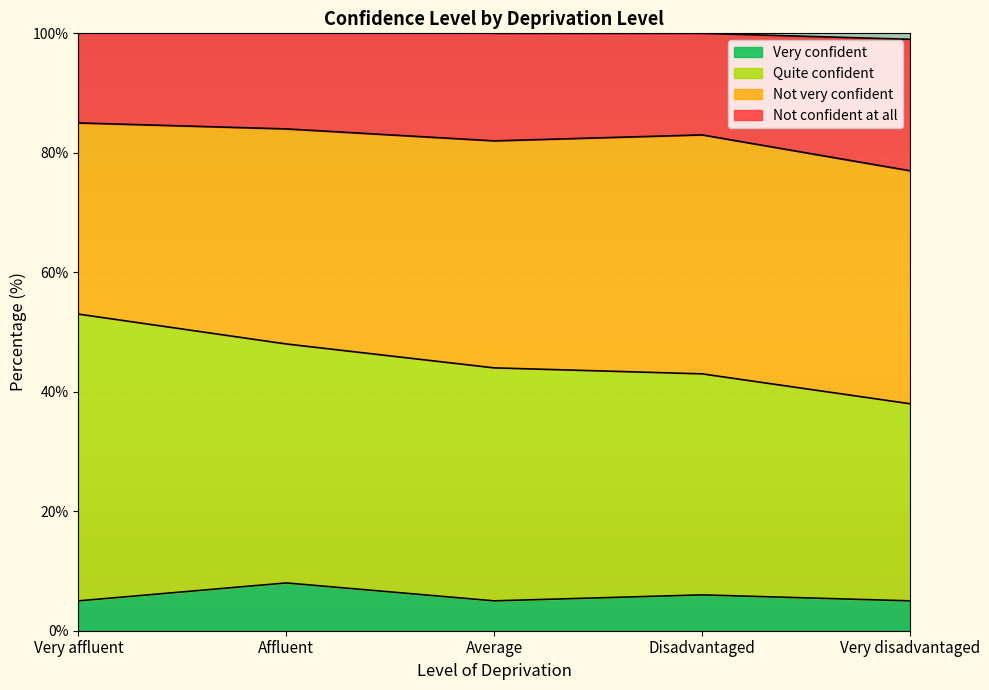

What is the label of the 3rd point from the right?

Average